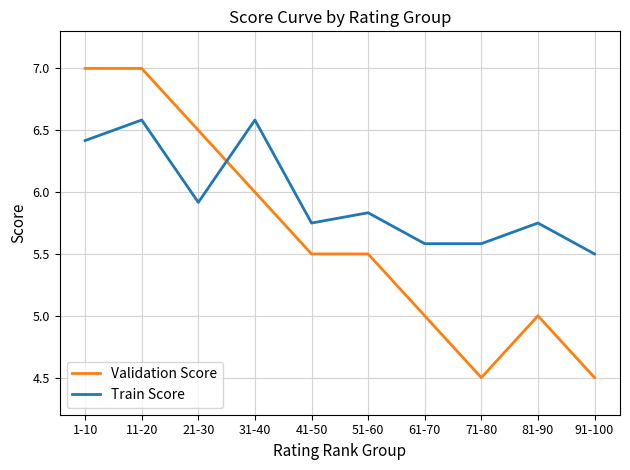

What are all the series names shown in the legend?

Validation Score, Train Score